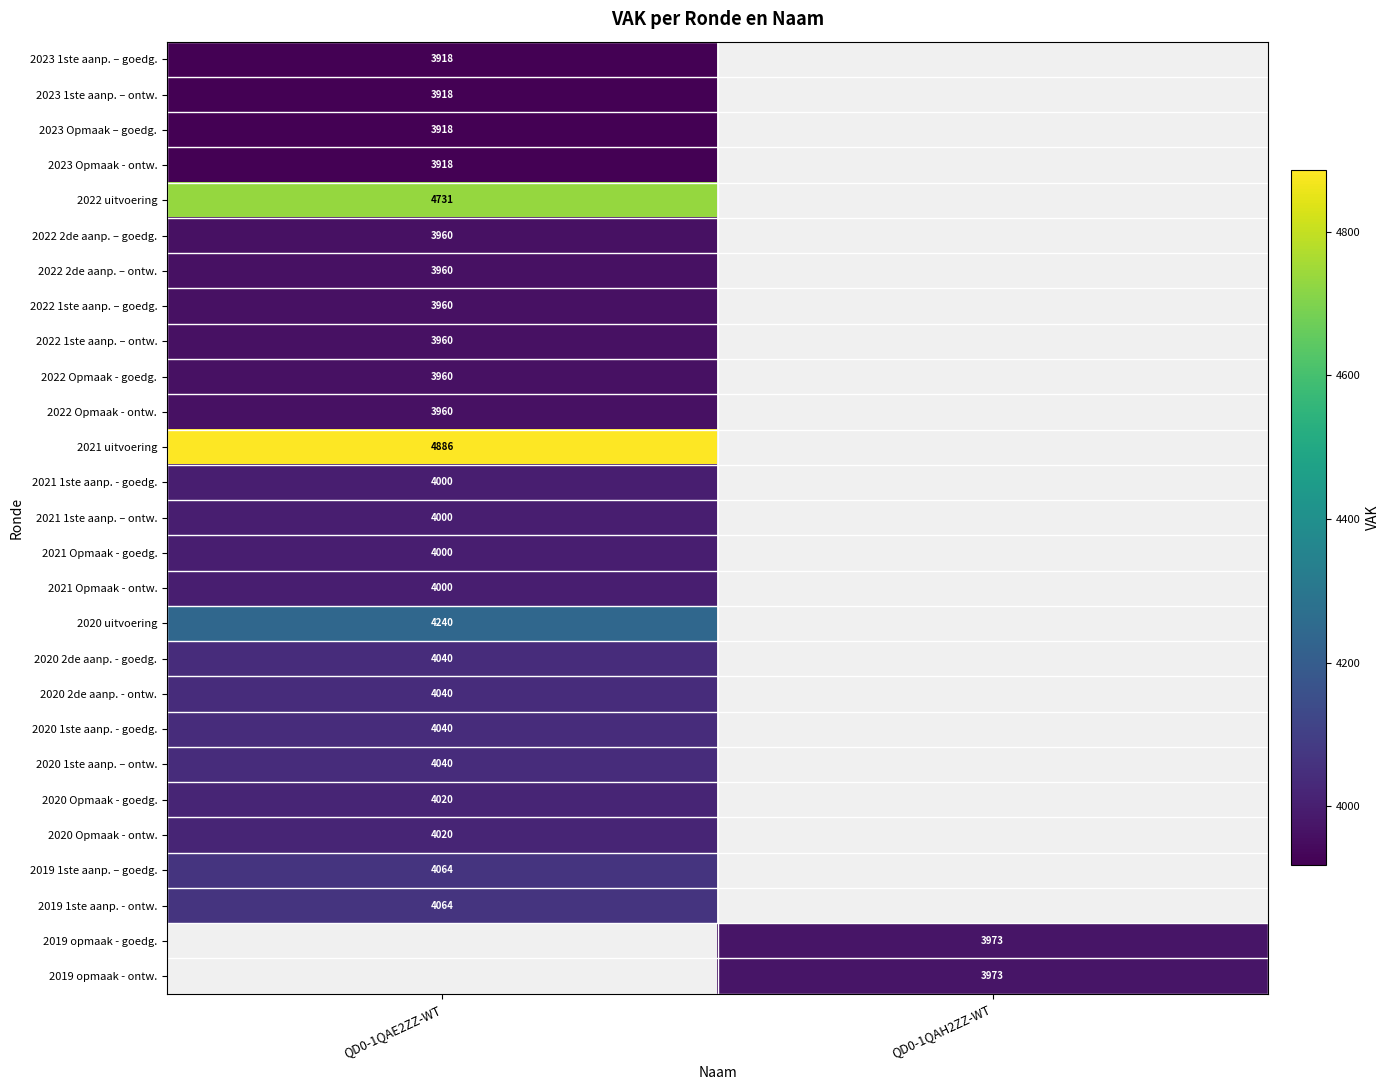

The 2023 1ste aanp. – goedg. series shows 3918 at QD0-1QAE2ZZ-WT. True or false?

True